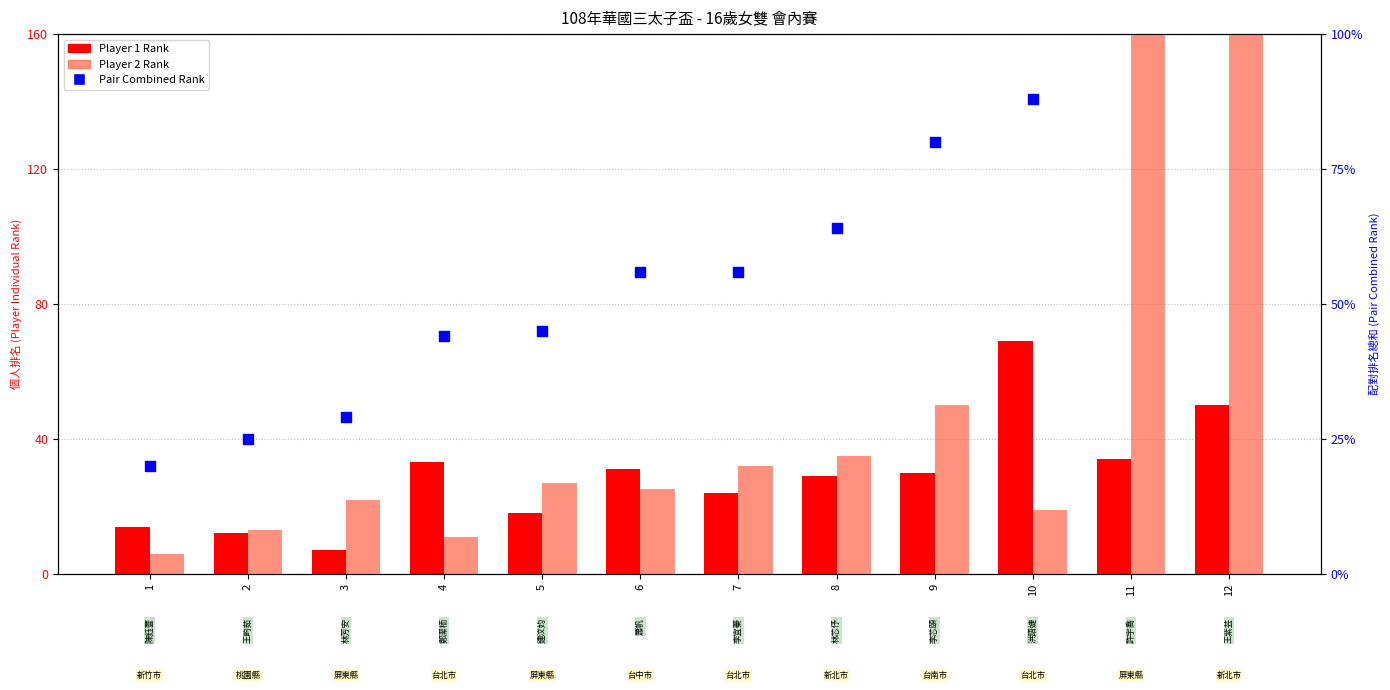

At which category is the sum across all series the highest?

12